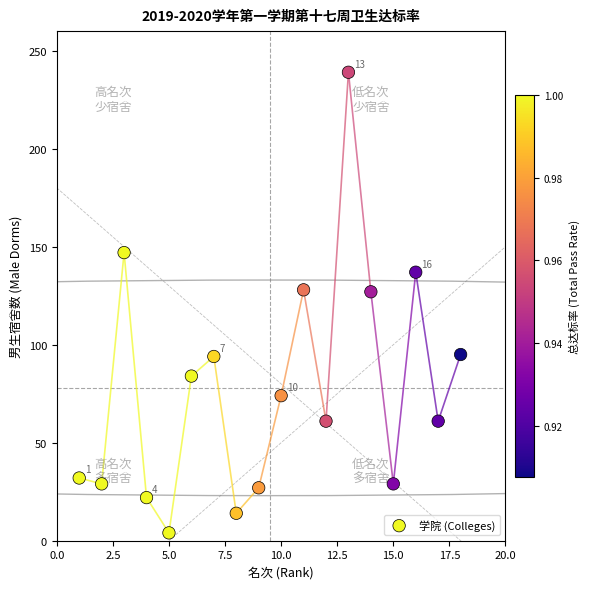

What is the range of X values (max minus min)?

17